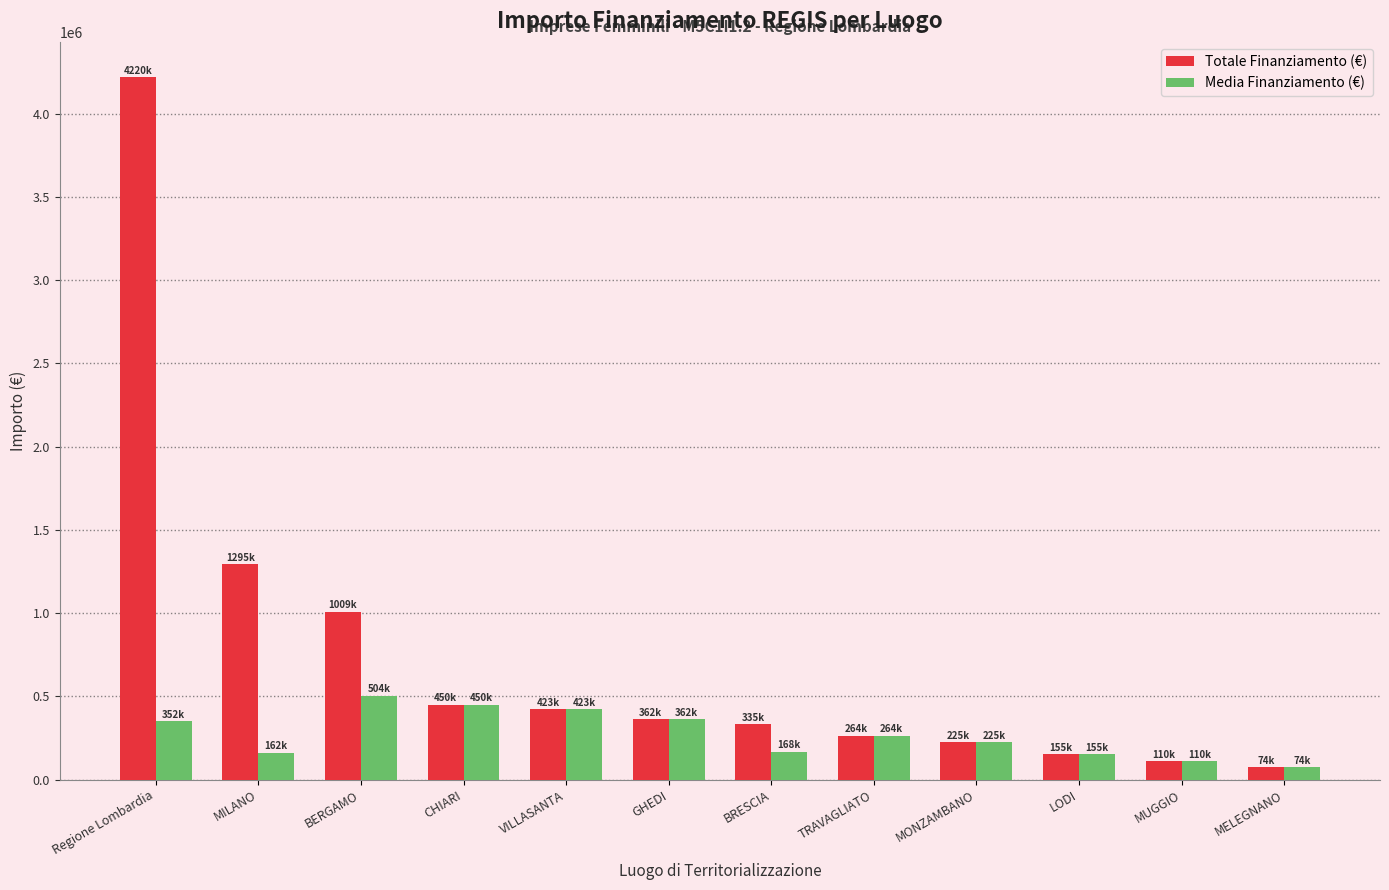

The value of Media Finanziamento (€) at MONZAMBANO is 225000.0. True or false?

True